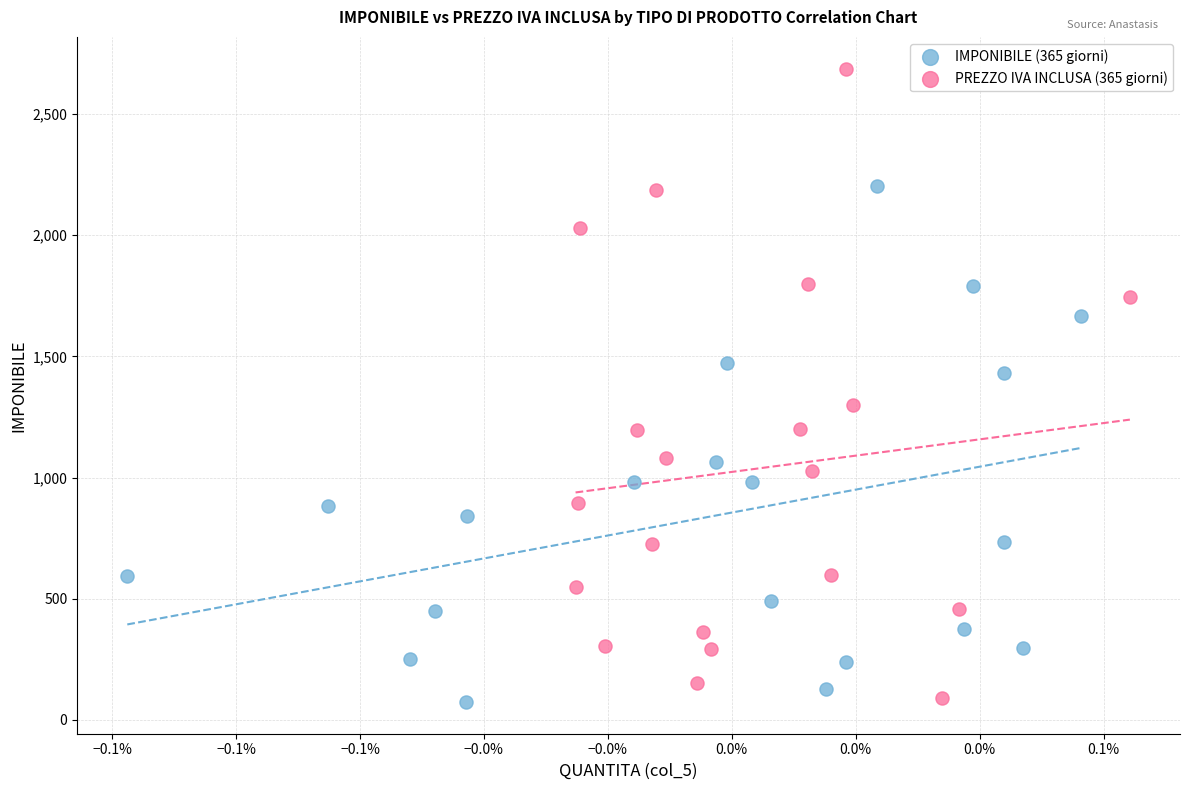

Which series reaches the maximum Y coordinate?

PREZZO IVA INCLUSA (365 giorni)